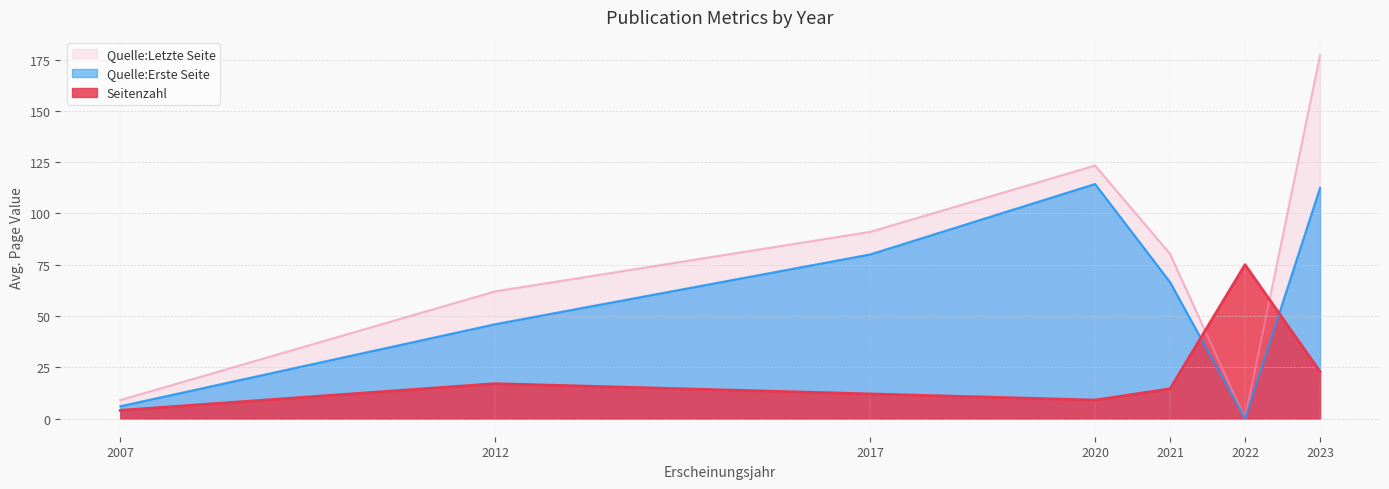

Which series changed the most between 2007 and 2021?

Quelle:Letzte Seite